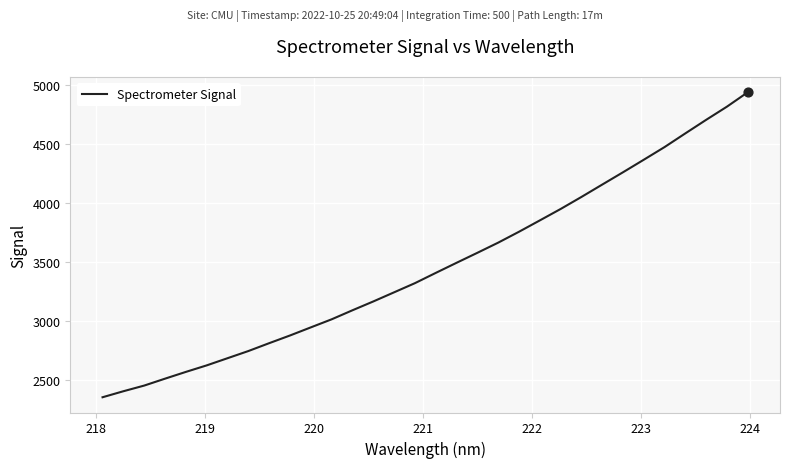

What is the smallest value displayed?

2354.4